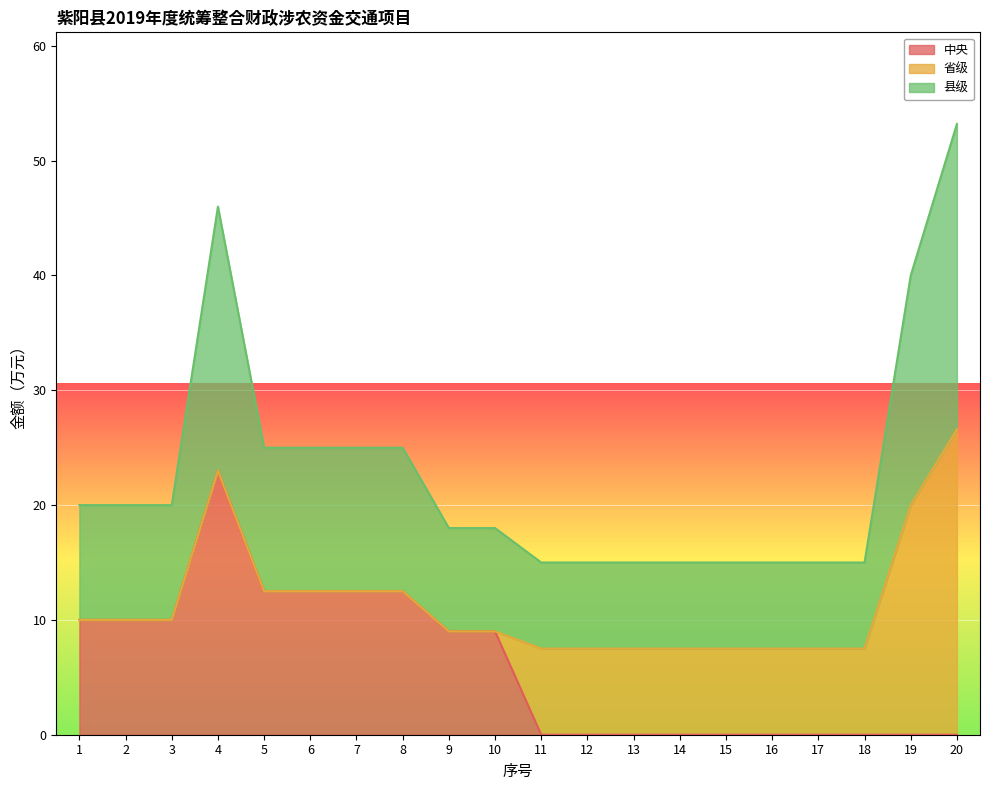

What is the total value across all series at 8?

25.0